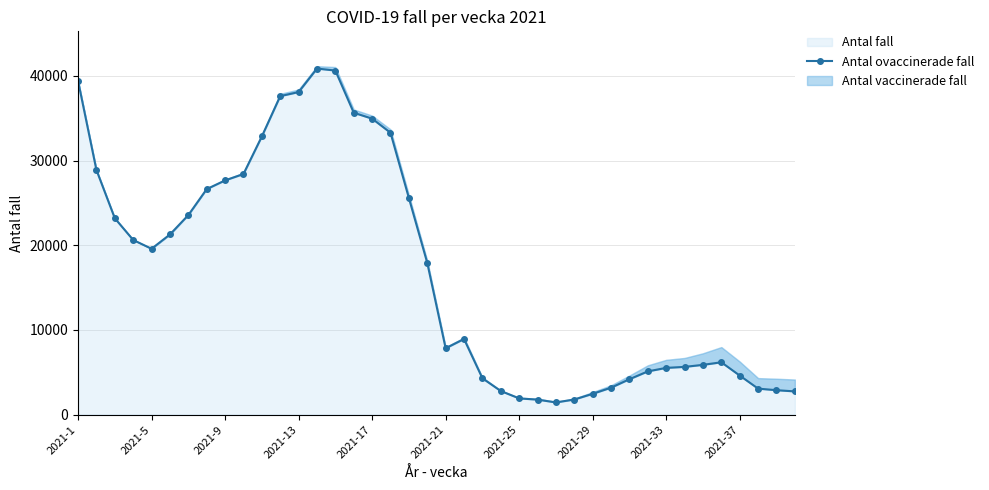

What is the minimum value shown in the chart?

1435